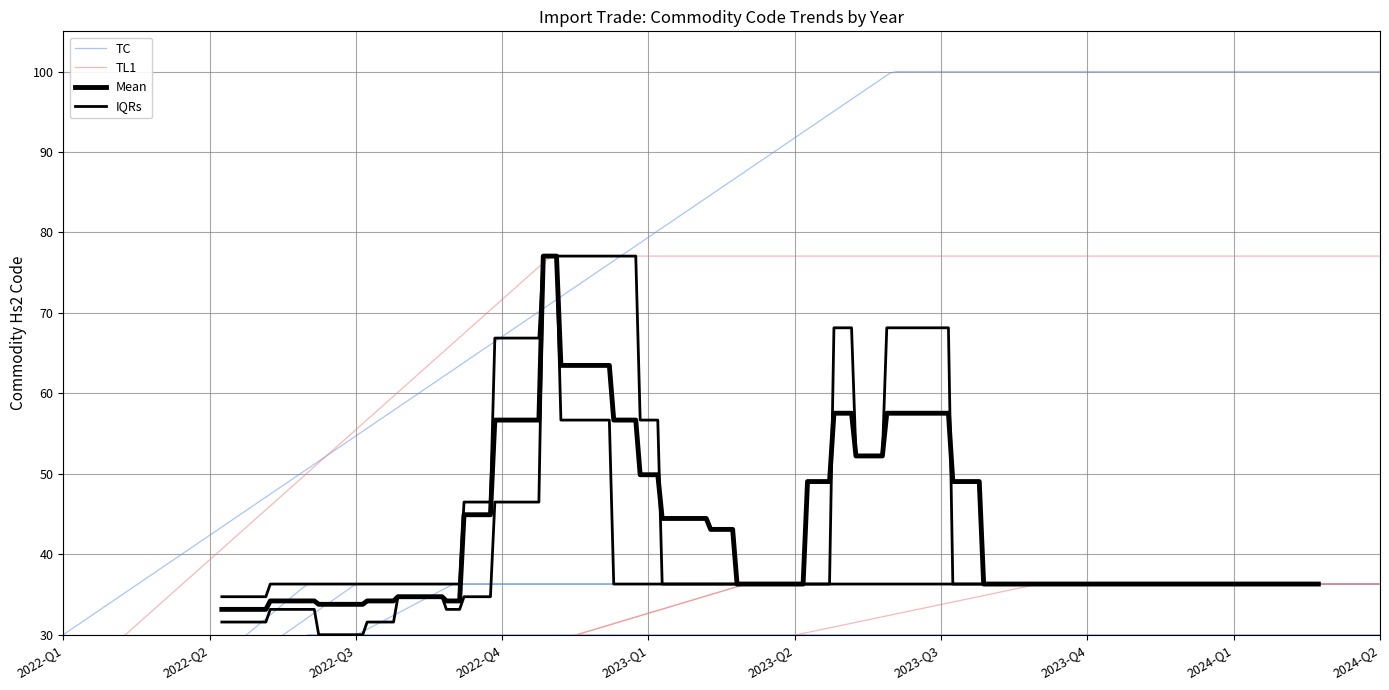

True or false: Hs2Code_44 has more than 0 points higher than both neighbors.

False